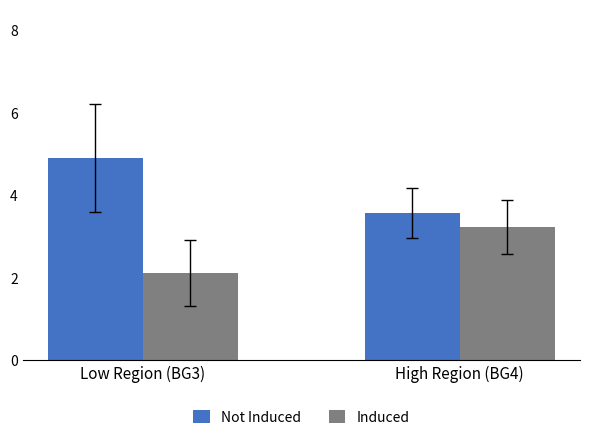

Is it true that Induced equals 0.8 at High Region (BG4)?

False